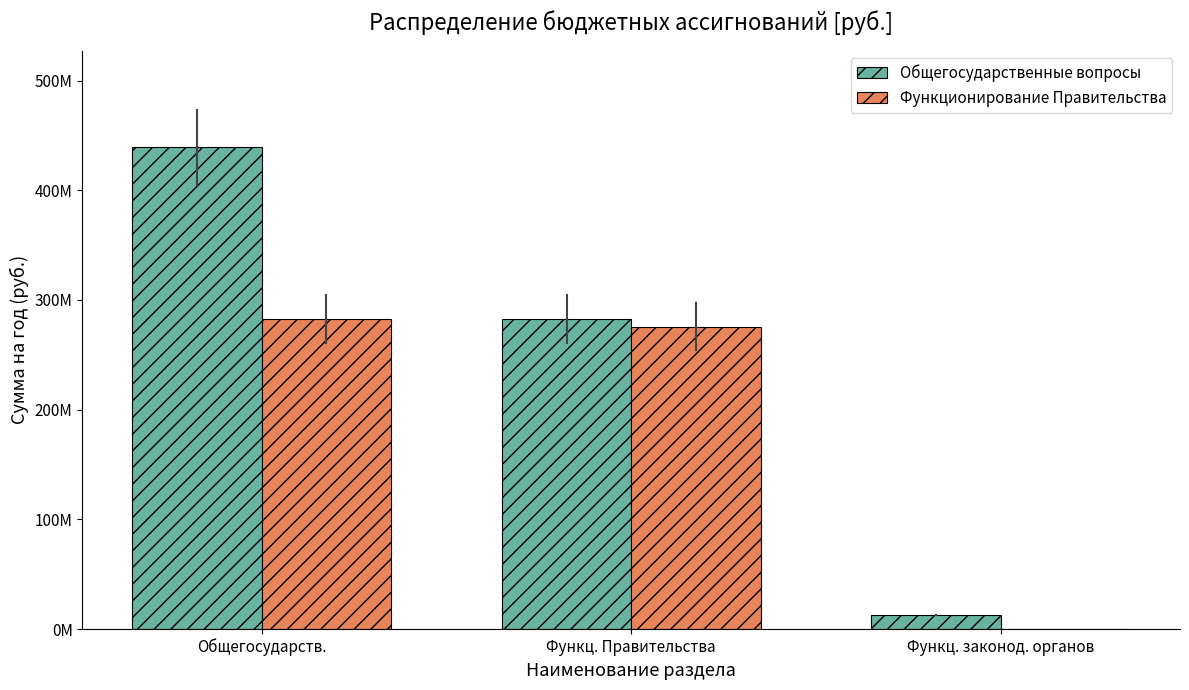

Which label corresponds to the largest value in the chart?

Общегосударств.